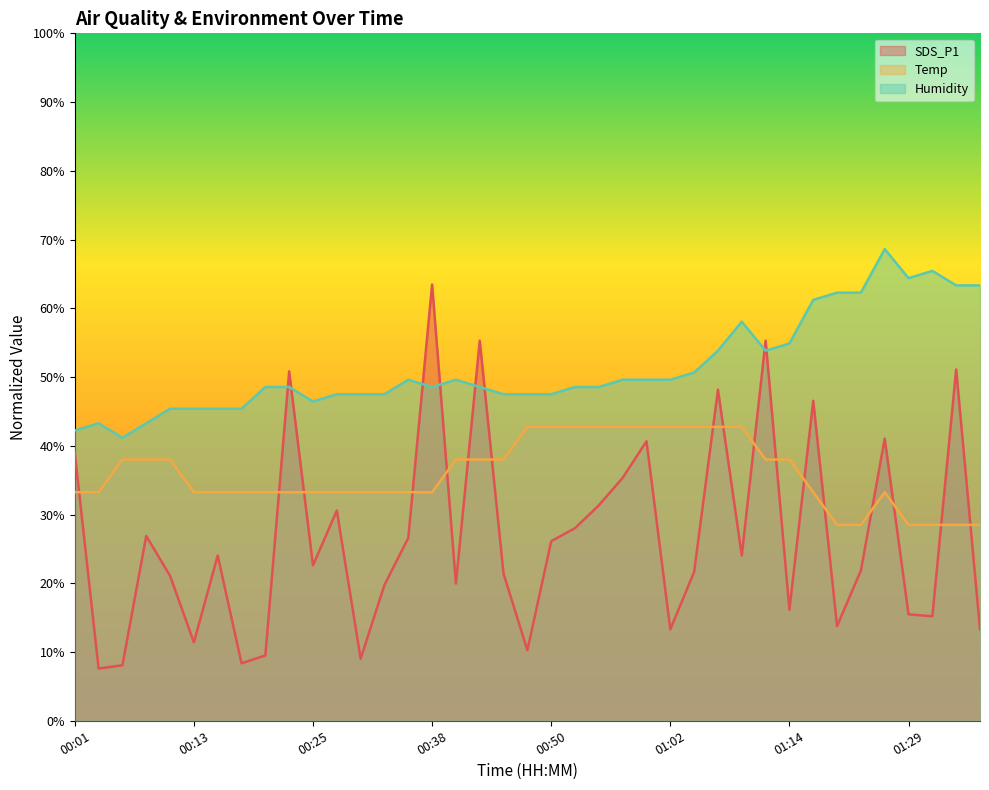

Which series has the widest spread of values?

SDS_P1